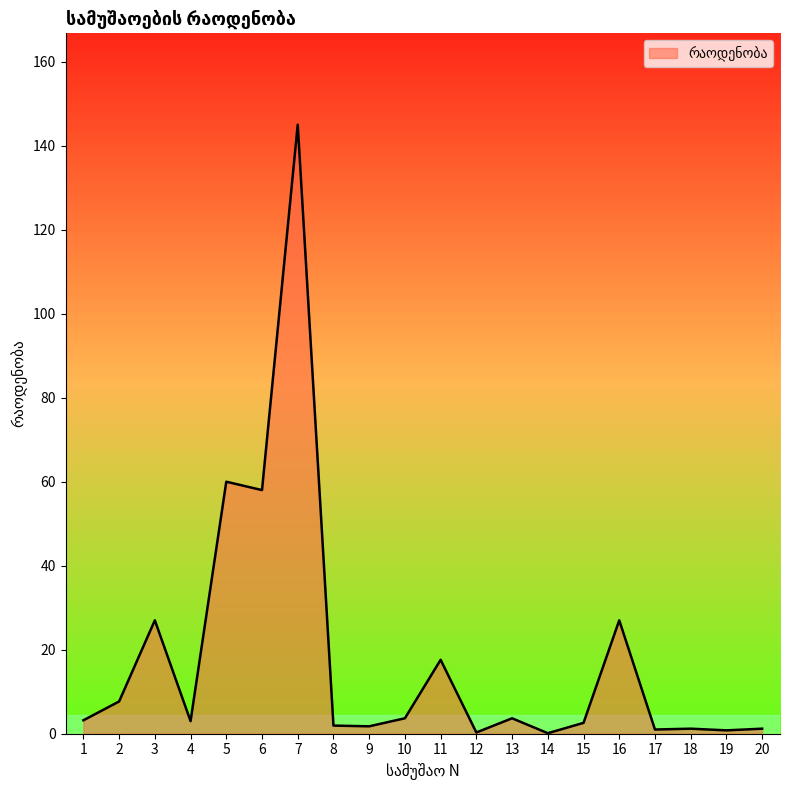

What is the difference between the second highest and minimum values?

59.9